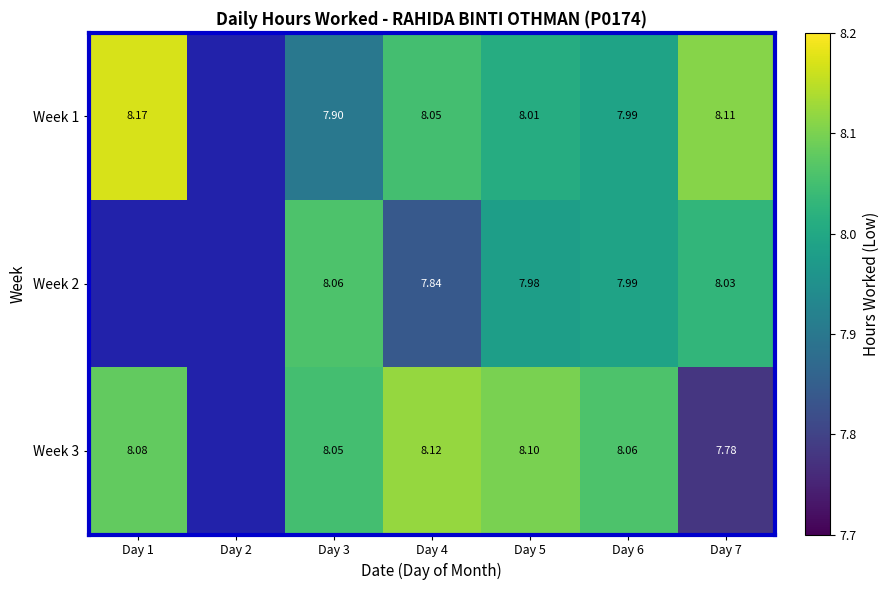

How many data points does each series have?

7